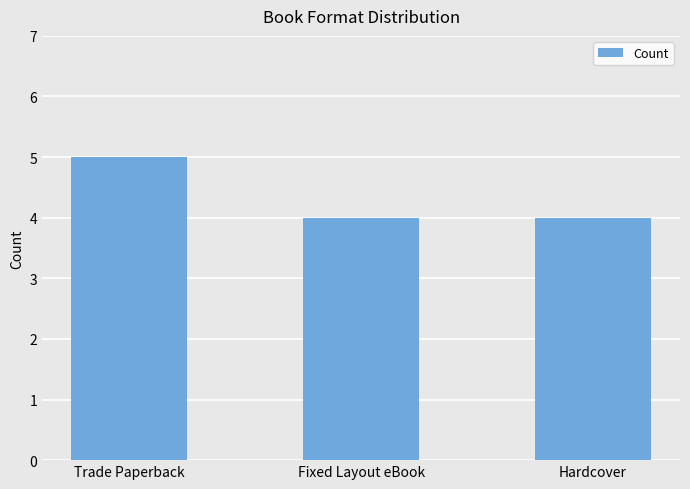

What is the smallest value displayed?

4